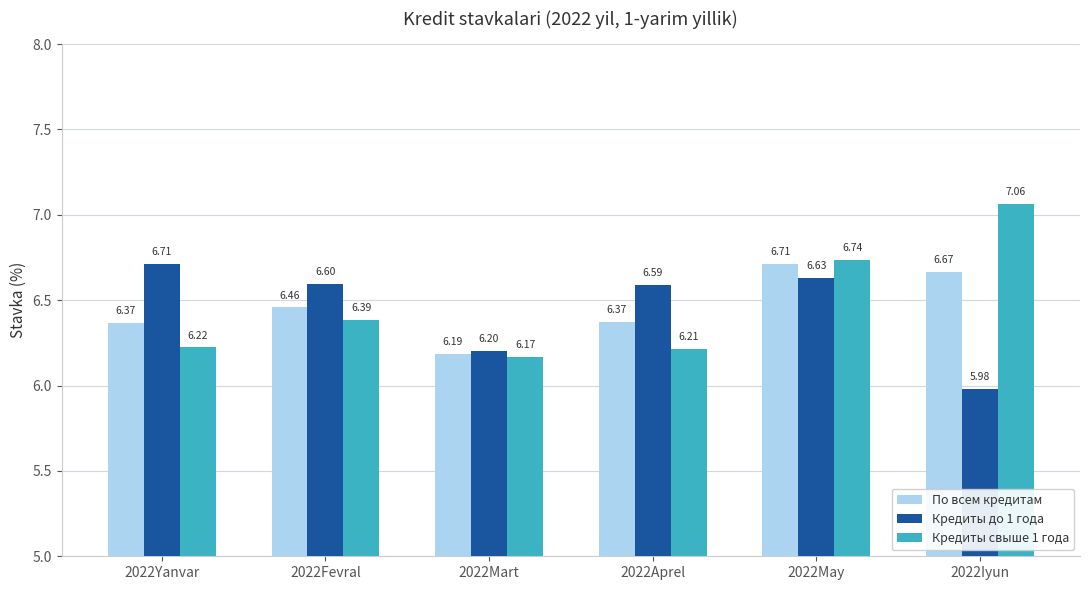

True or false: Кредиты свыше 1 года has a value of 6.7 at 2022May.

True